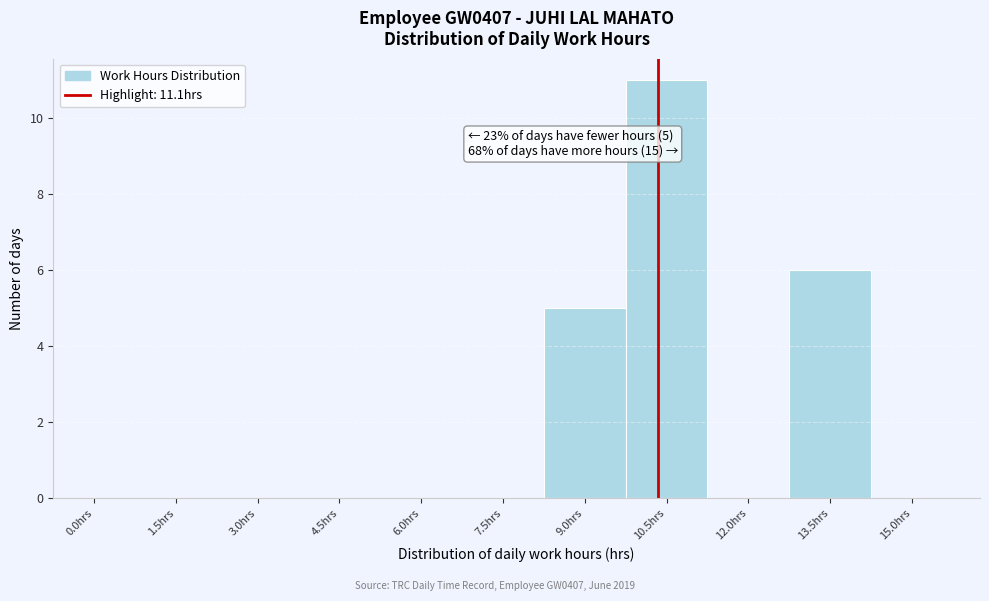

Reading left to right, list all the values displayed in this chart.

0.0hrs=0	1.5hrs=0	3.0hrs=0	4.5hrs=0	6.0hrs=0	7.5hrs=0	9.0hrs=5	10.5hrs=11	12.0hrs=0	13.5hrs=6	15.0hrs=0